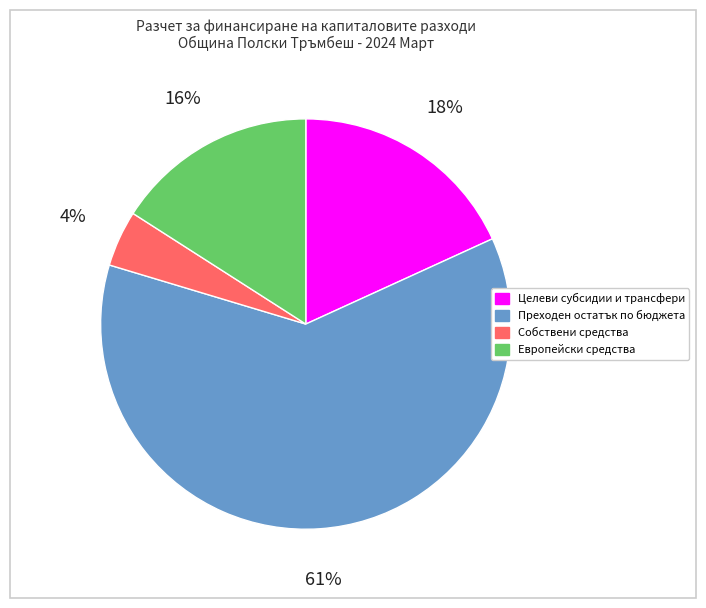

Rank the categories by value from lowest to highest.

Собствени средства, Европейски средства, Целеви субсидии и трансфери, Преходен остатък по бюджета